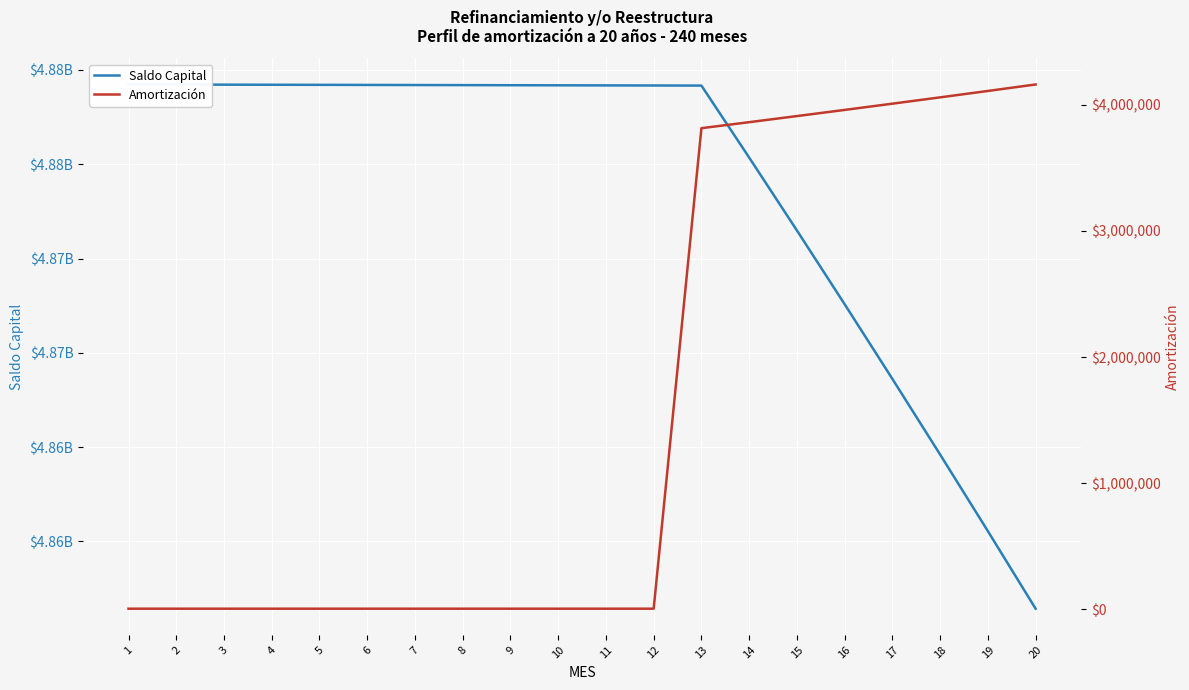

Which series has the largest total across all categories?

Saldo Capital